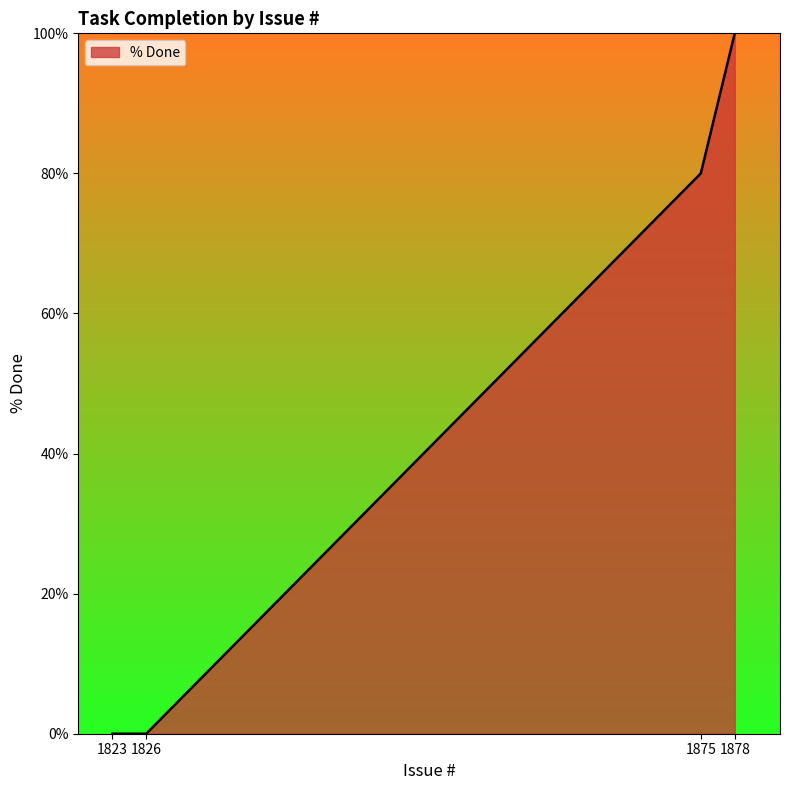

What is the sum of all values?

180